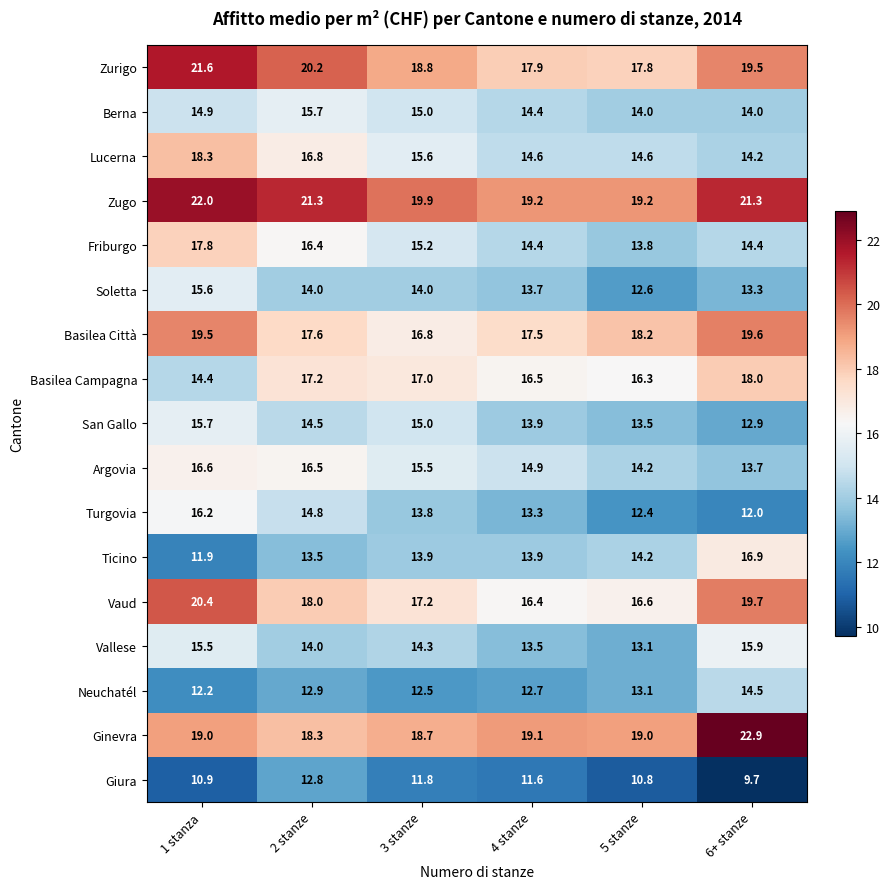

At which label does Vallese first exceed 14?

1 stanza